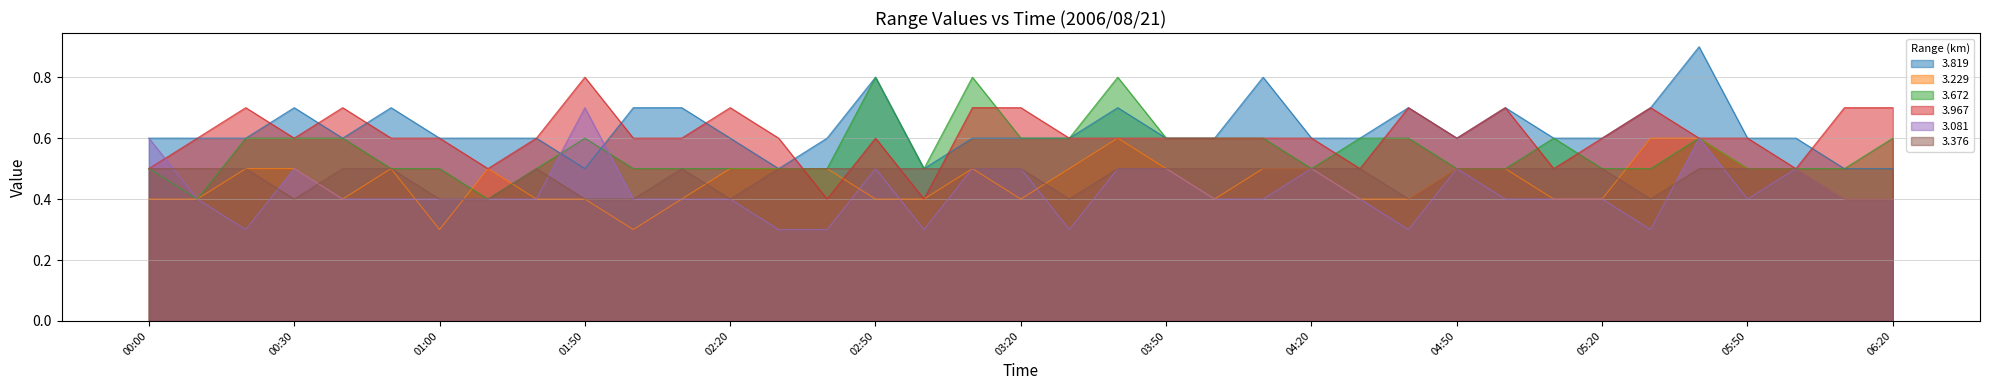

True or false: 3.967 has more than 1 points higher than both neighbors.

True